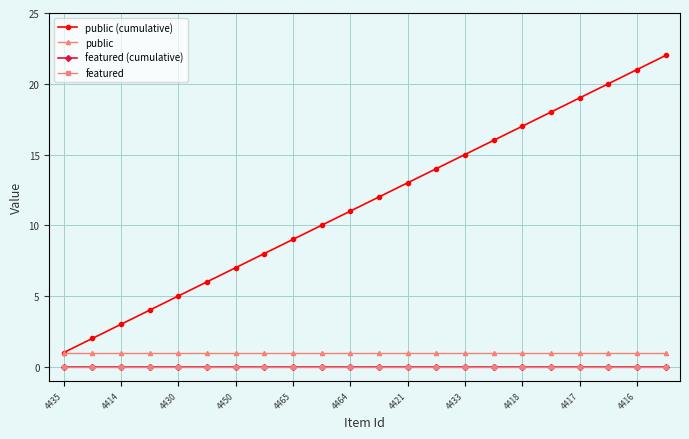

List the series in order of their peak value, lowest first.

featured (cumulative), featured, public, public (cumulative)